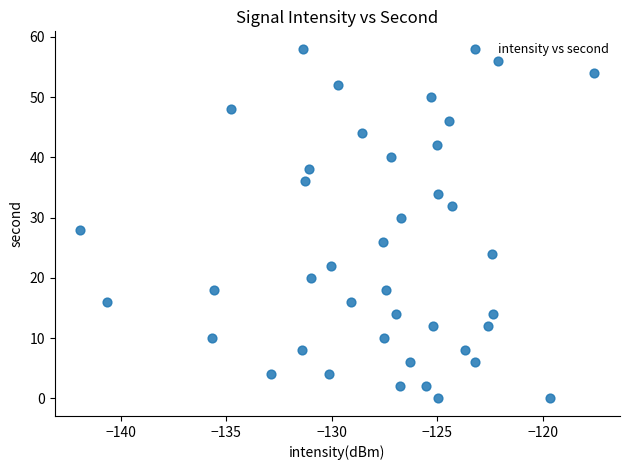

What is the range of Y values (max minus min)?

58